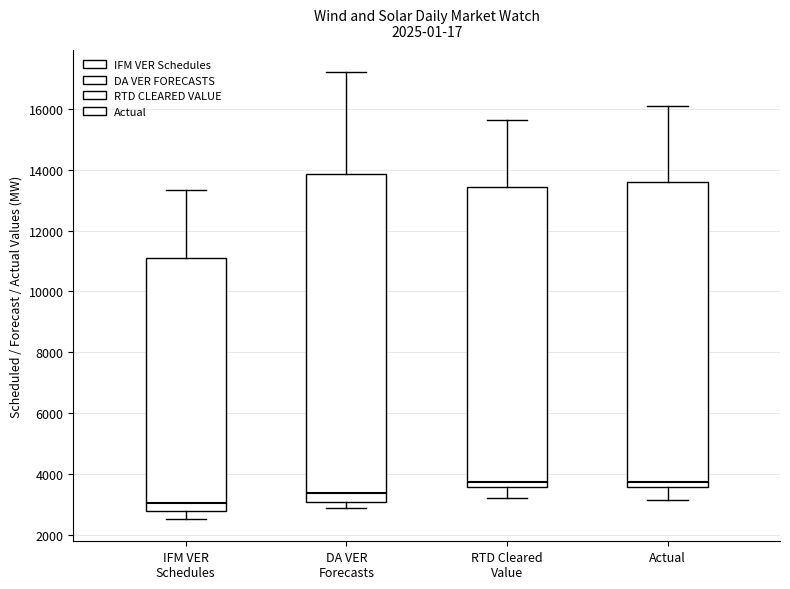

Where is the lower edge of the box for RTD Cleared Value on the y-axis? The values are not printed on the chart, so give them approximately, as read against the axis.

3600